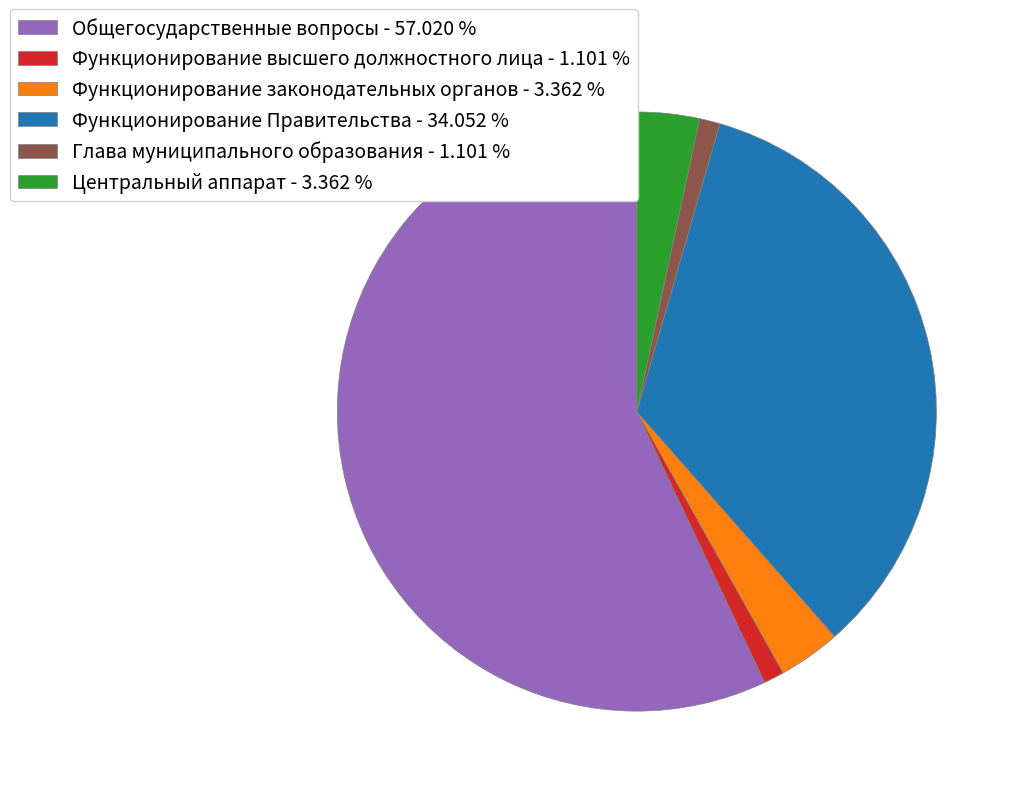

How many segments does this pie chart have?

6